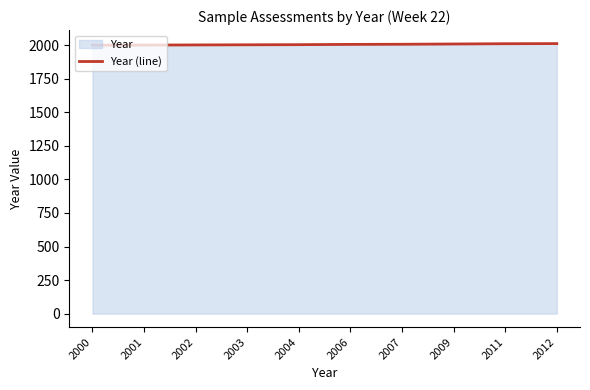

What is the smallest value displayed?

2000